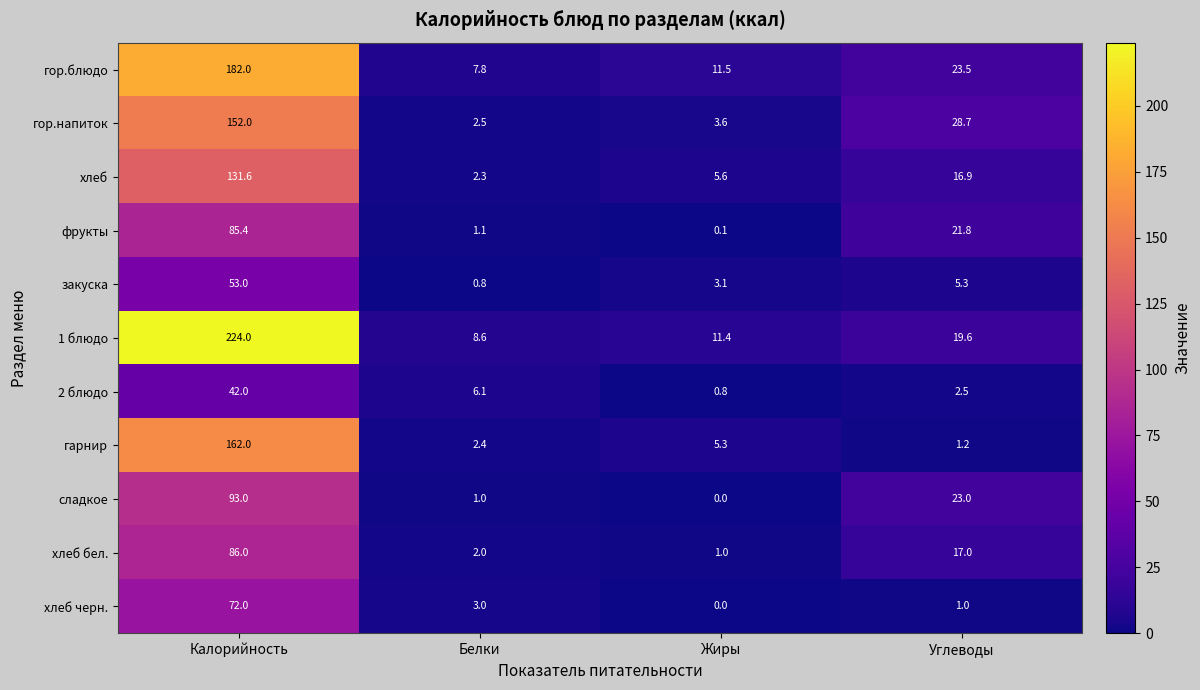

At how many categories does at least one series exceed 174?

1